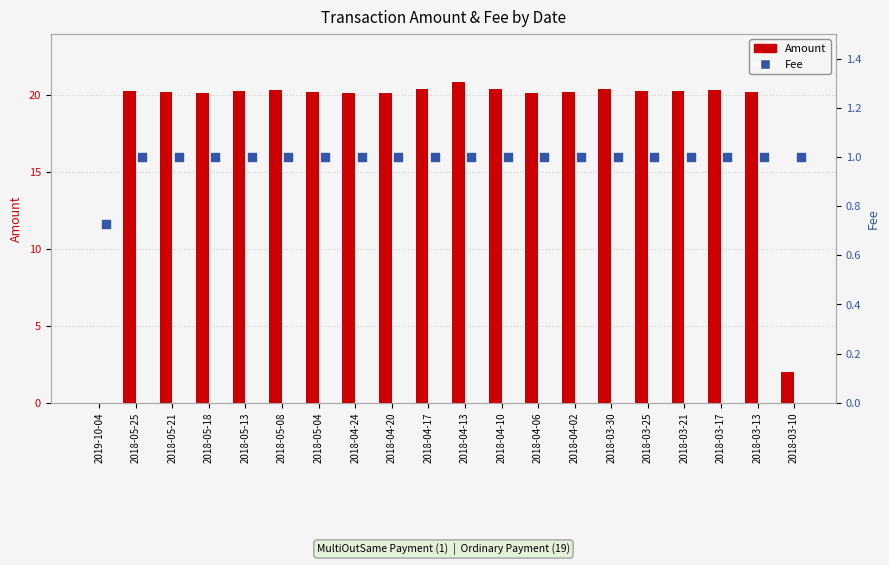

At how many categories does at least one series exceed 9?

18